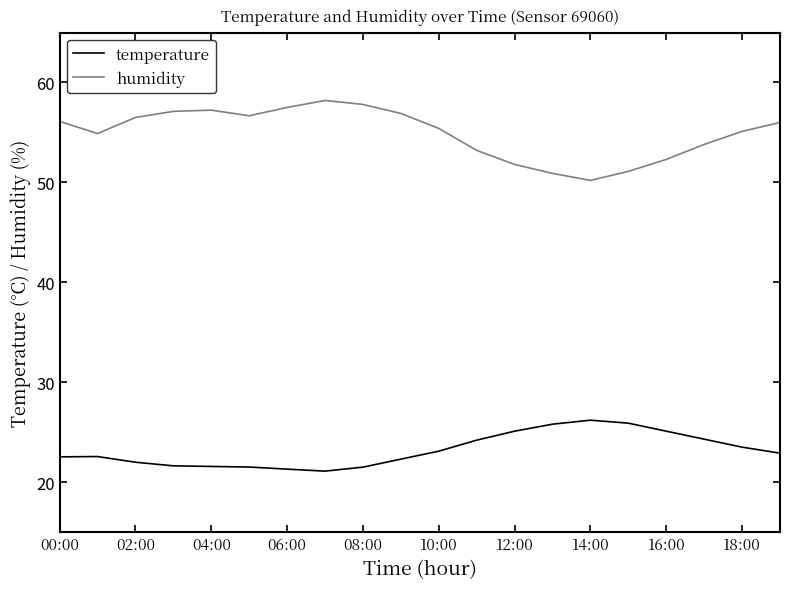

List the series in order of their peak value, highest first.

humidity, temperature